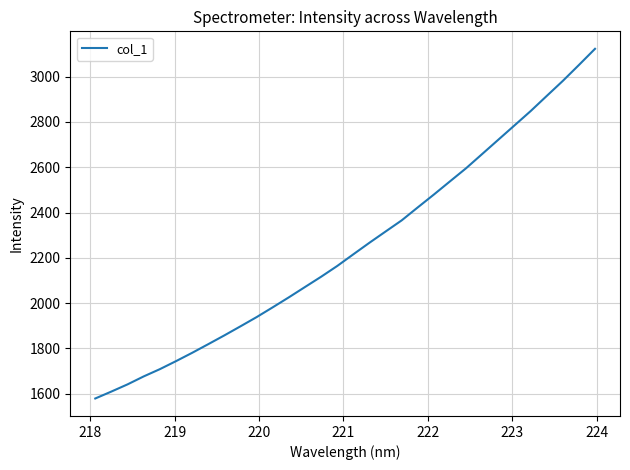

What is the greatest value displayed?

3122.6